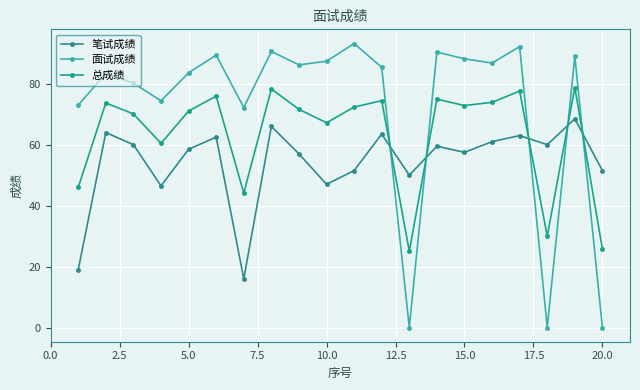

How many interior local valleys does the 总成绩 series have?

6